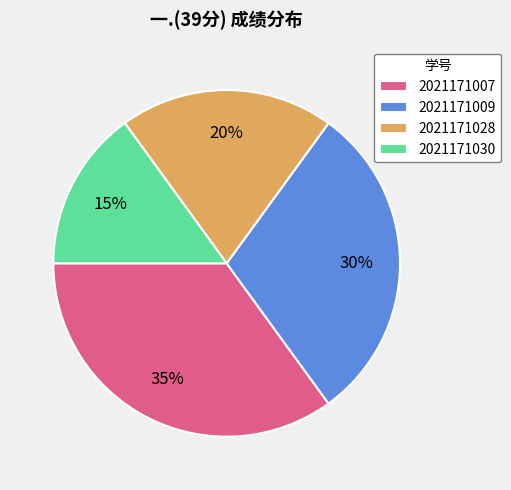

To the nearest percent, what is the average slice percentage?

25%